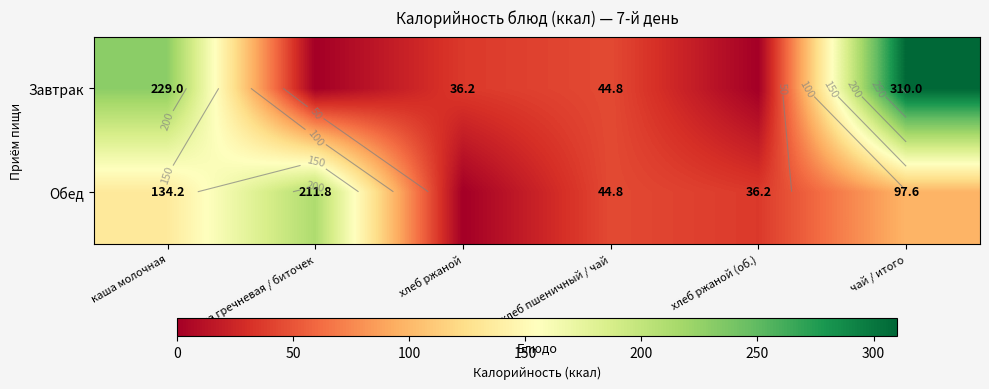

What is the greatest value displayed?

310.0